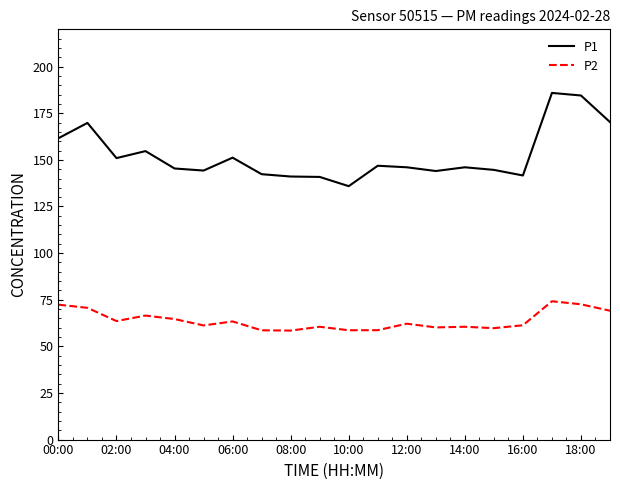

Which series has the largest total across all categories?

P1